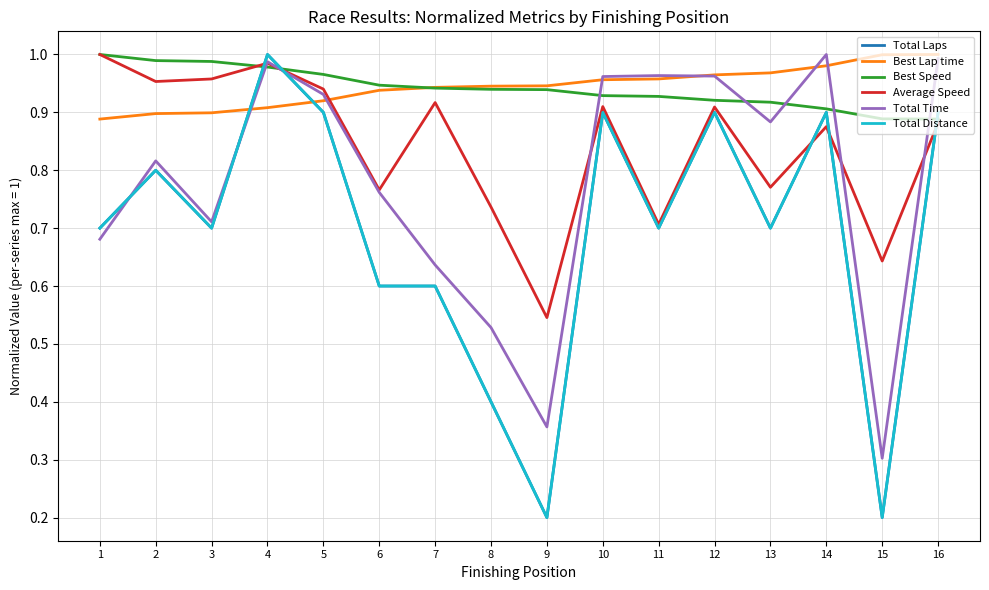

Is this an area chart (filled region under the line)?

No